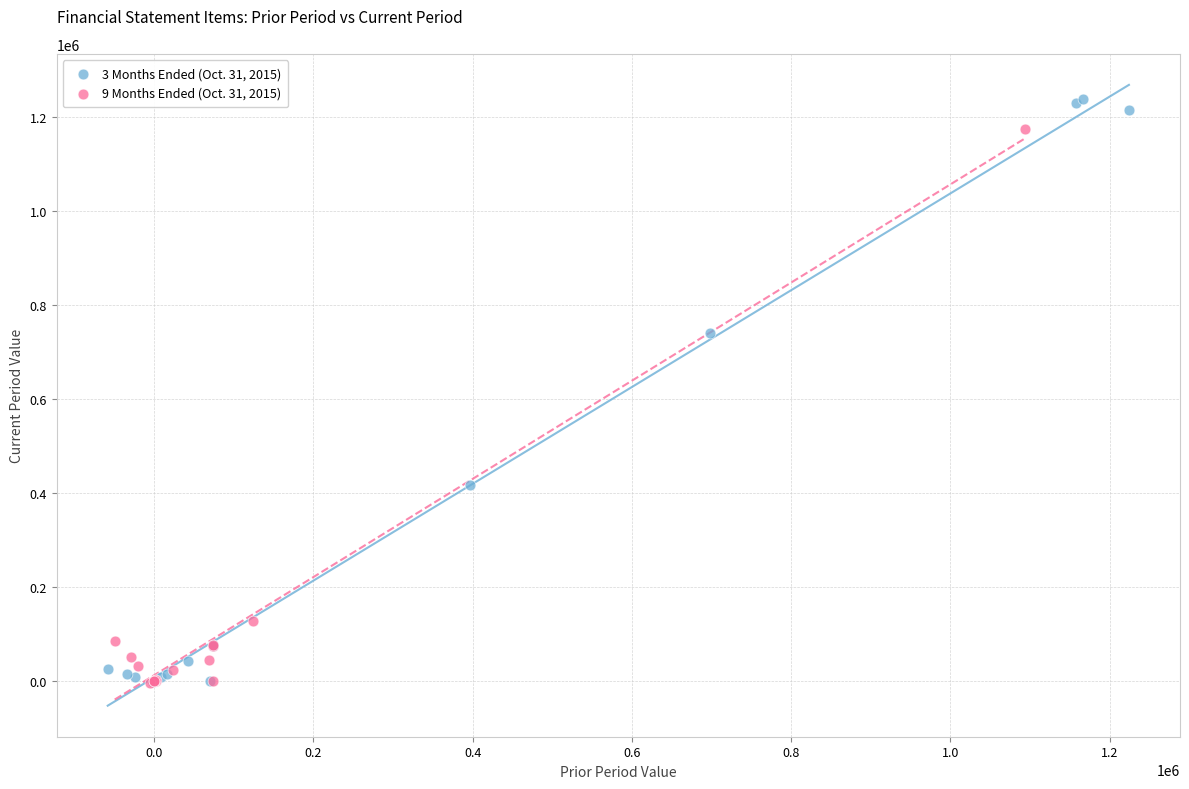

Which series has the largest Y range (max minus min)?

3 Months Ended (Oct. 31, 2015)